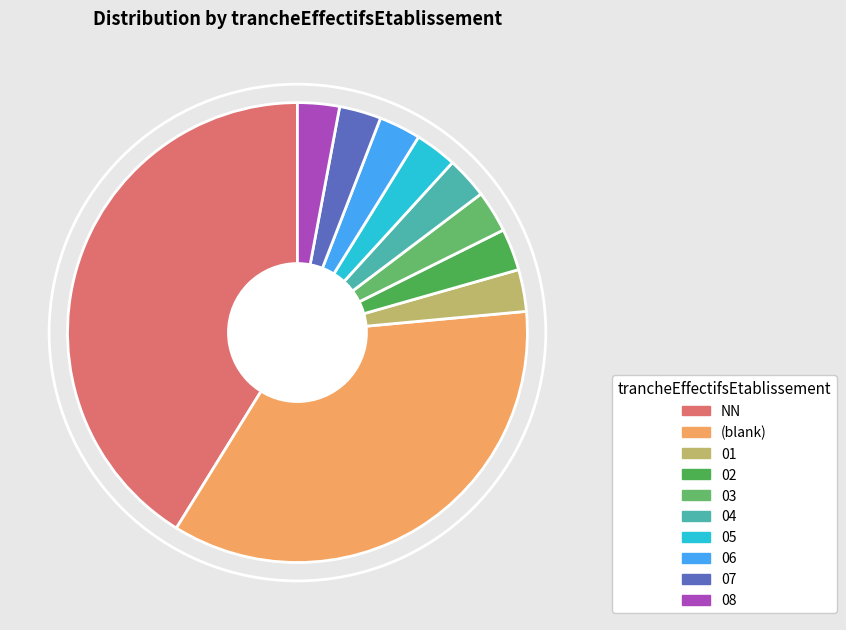

What is the change in value from NN to 01?

-13